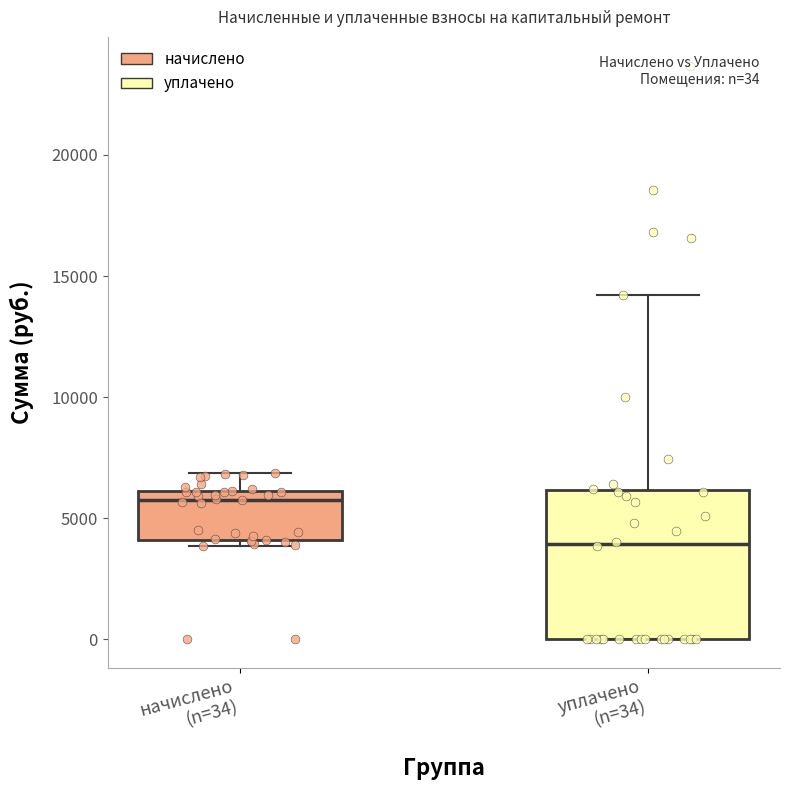

Which box is the tallest, from its lower edge to its upper edge?

уплачено (n=34)